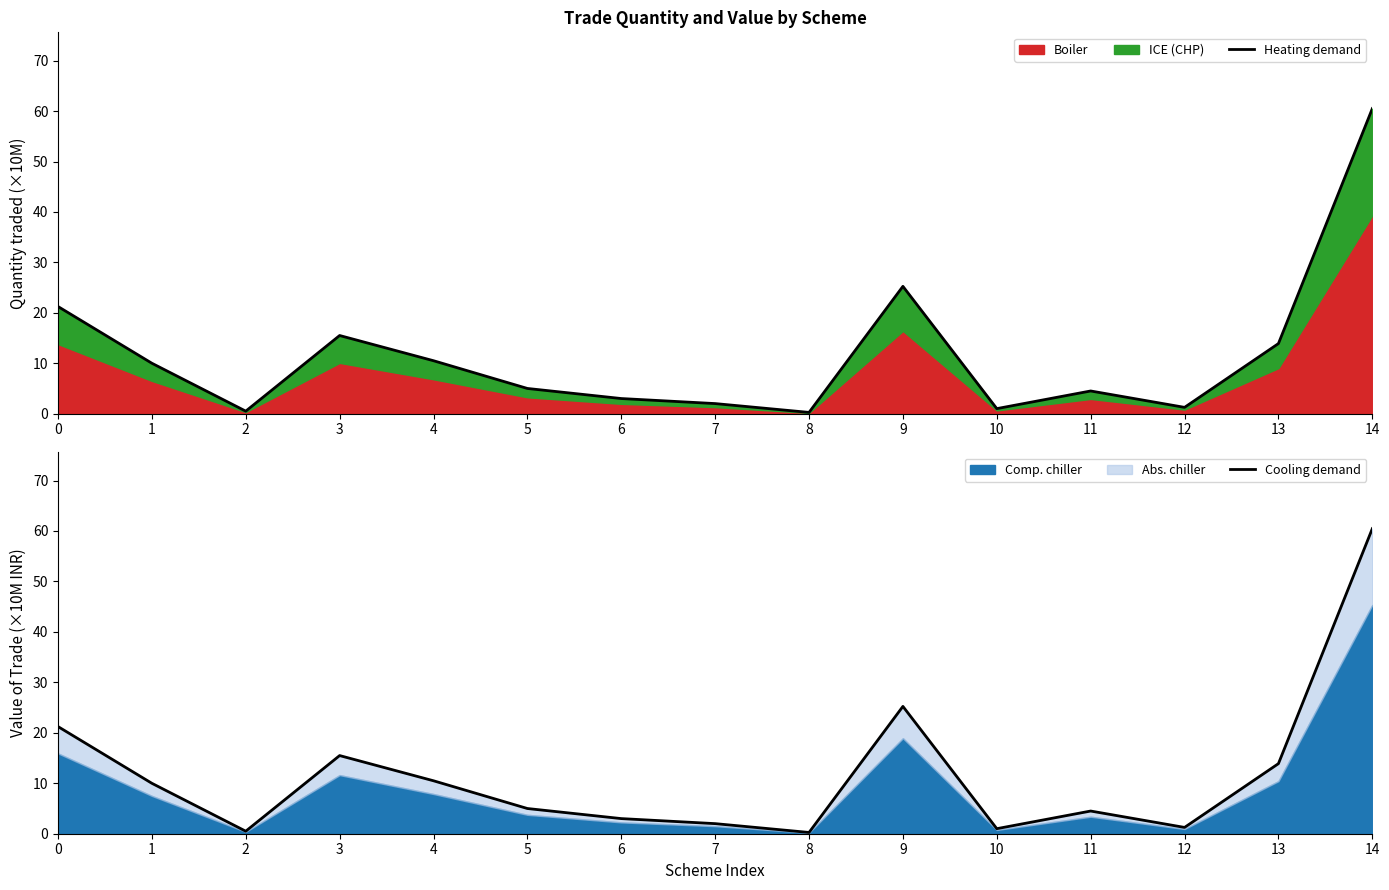

How many data points does each series have?

15